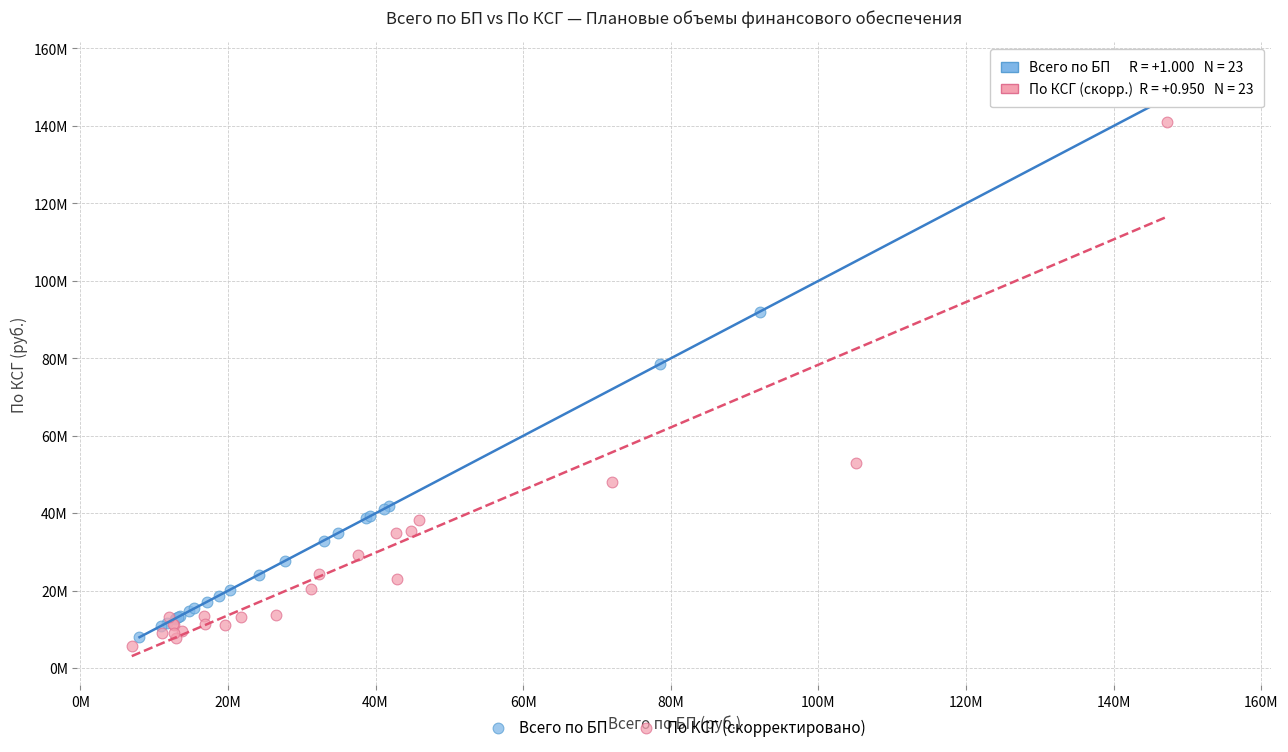

What are all the series names shown in the legend?

Всего по БП, По КСГ (скорректировано)